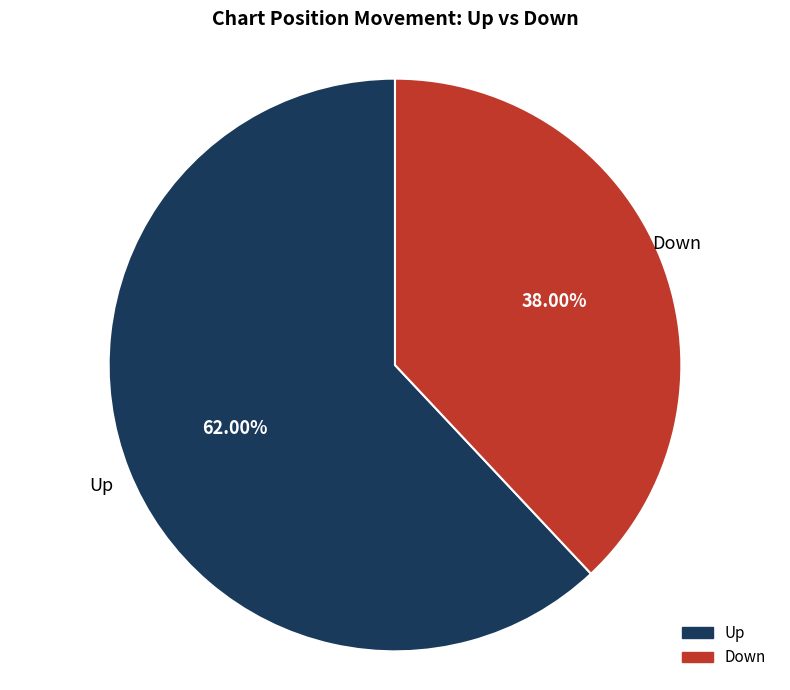

Does any single category account for the majority?

Yes